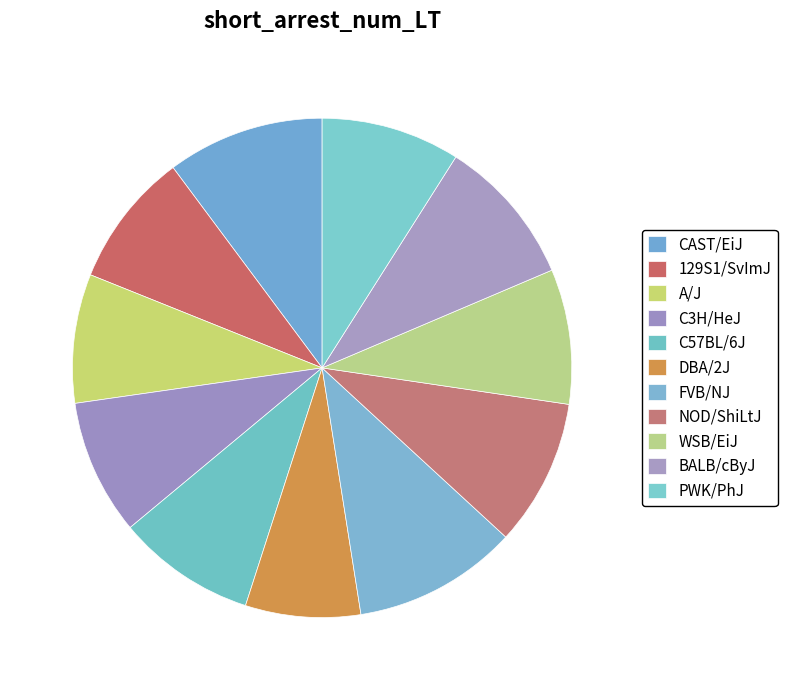

How many segments does this pie chart have?

11